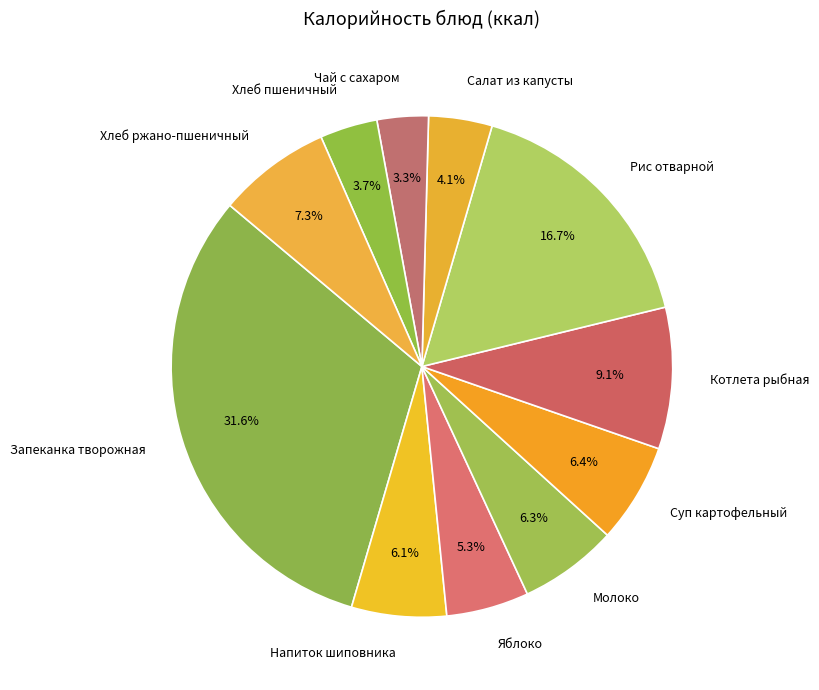

What is the total percentage of Суп картофельный and Запеканка творожная?

38.0%